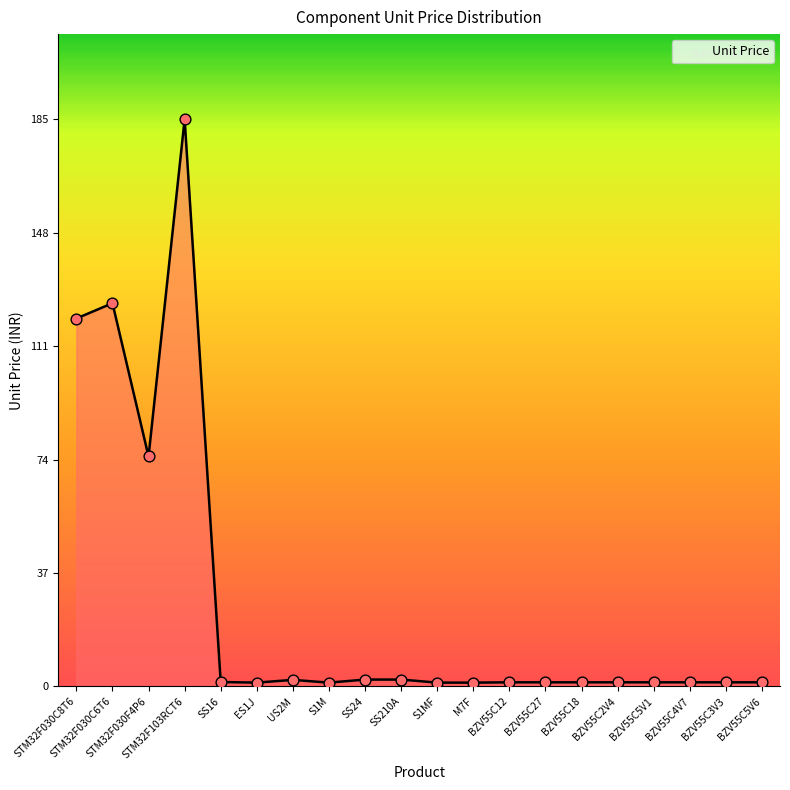

What position from the right is STM32F030C6T6?

19